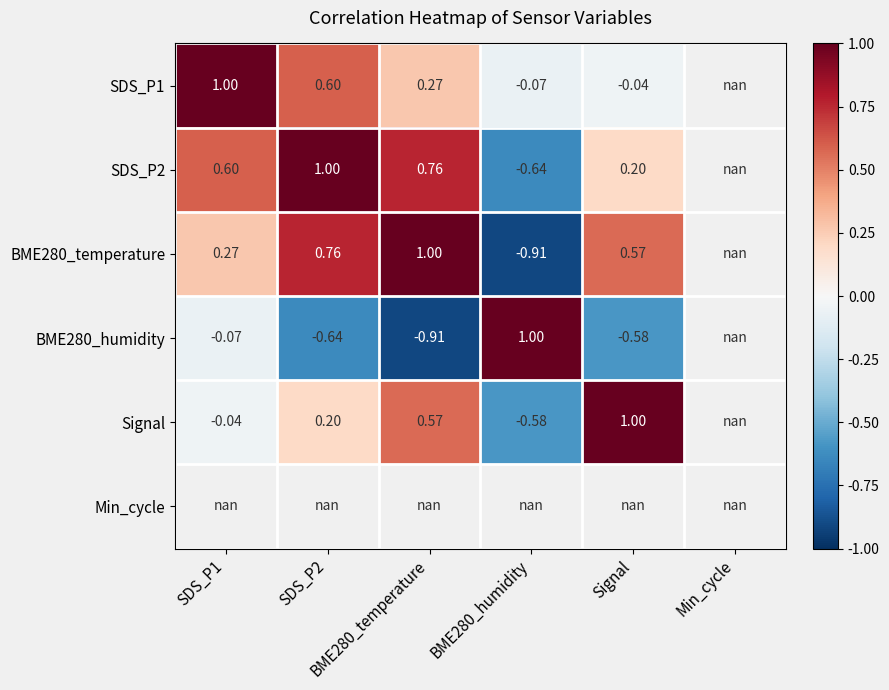

What is the lowest value of the BME280_temperature series?

-0.9